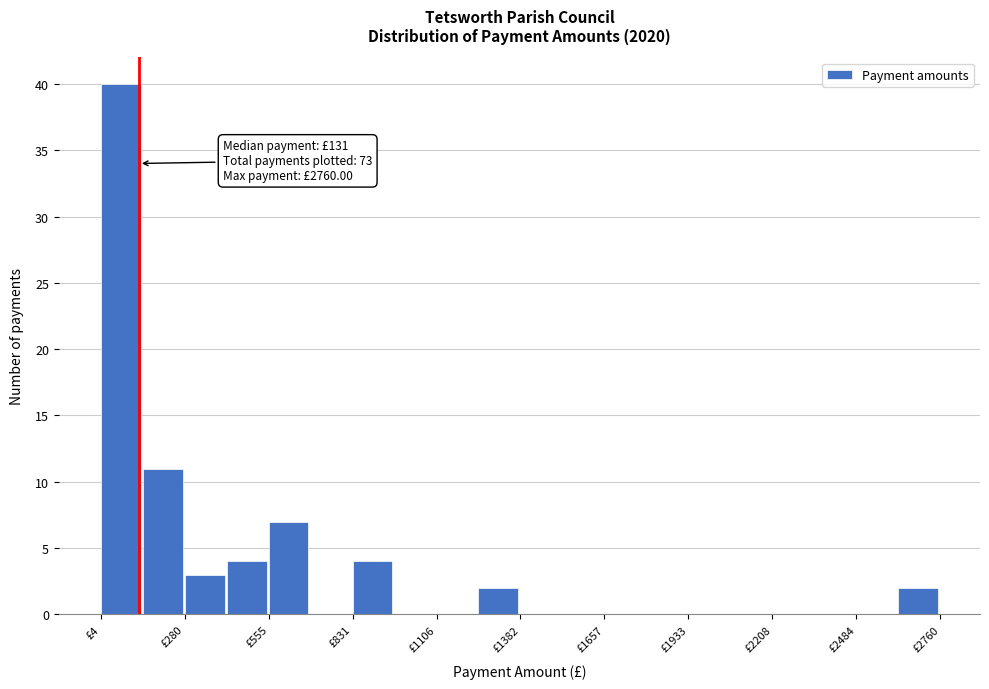

Read against the x-axis, roughly where is the centre of the tallest bar?

50